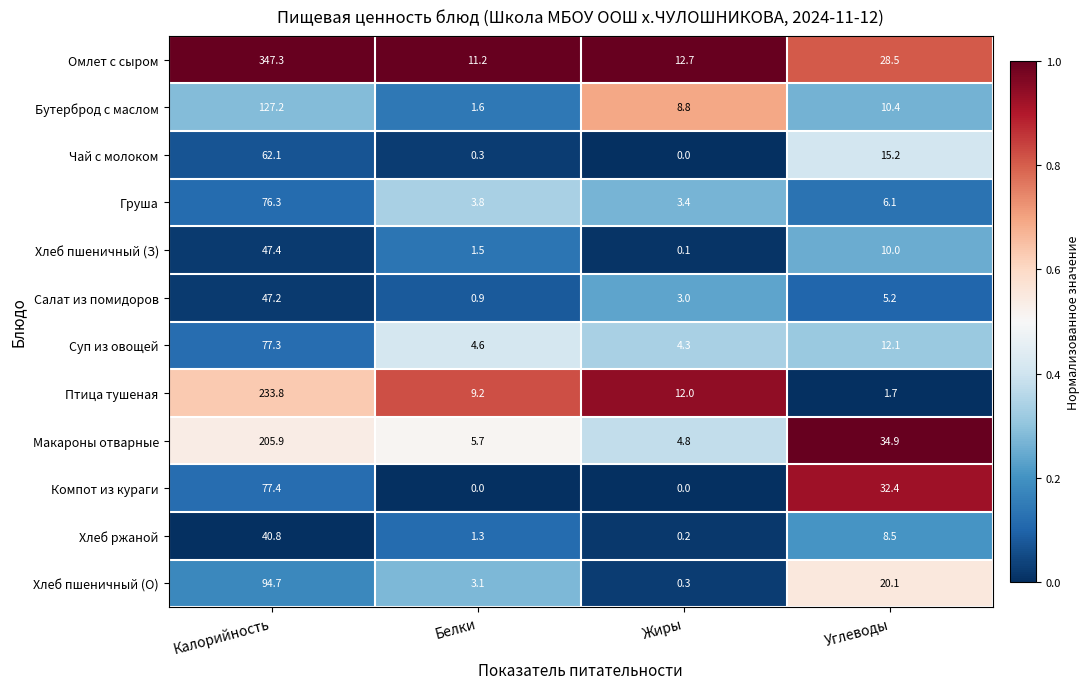

At which label is Чай с молоком closest to 31?

Углеводы